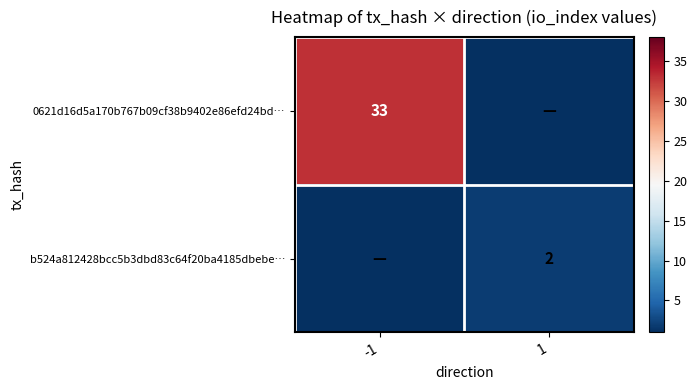

The value of 0621d16d5a170b767b09cf38b9402e86efd24bd… at -1 is 33. True or false?

True